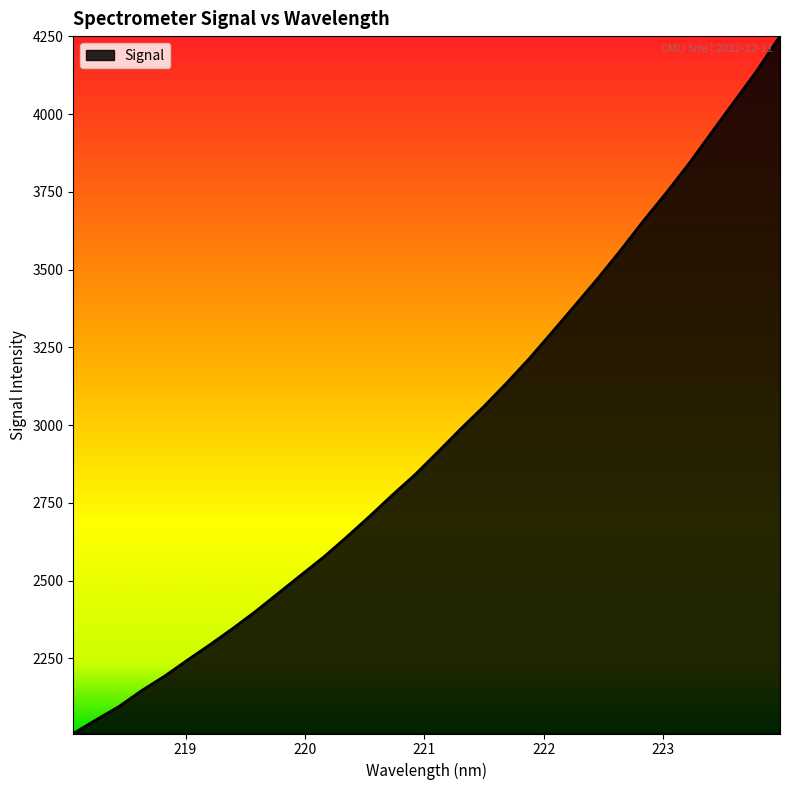

Count the number of data series in this chart.

1